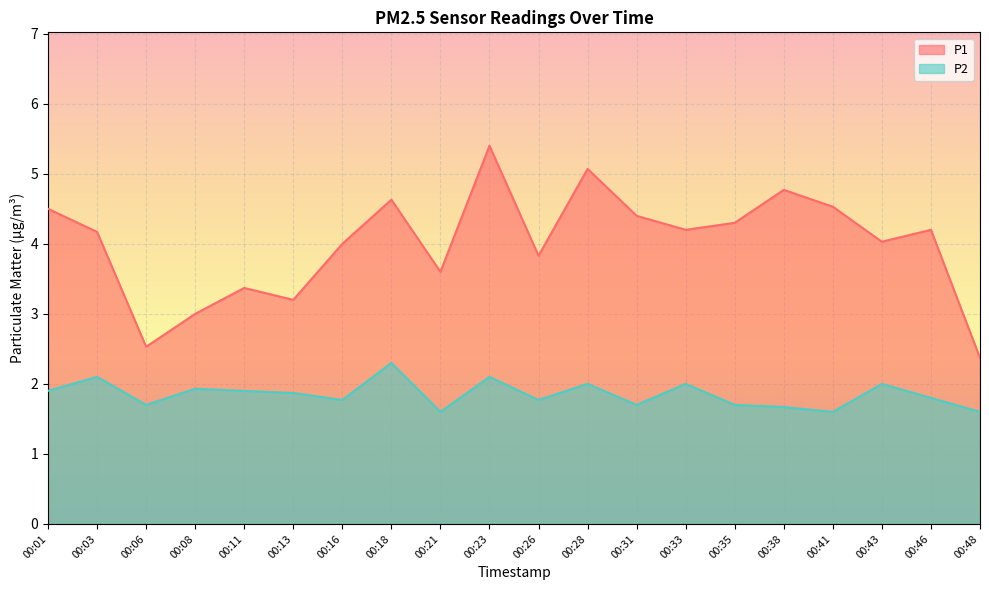

How many lines are shown in the chart?

2